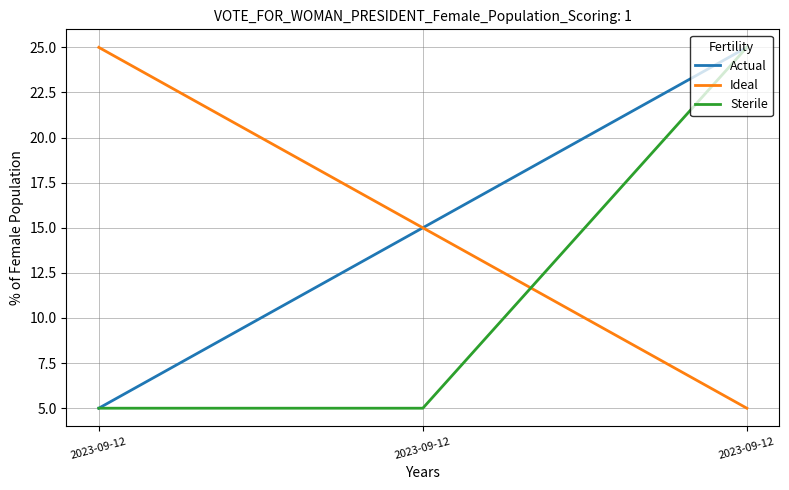

At which category does the chart reach its minimum across all series?

2023-09-12